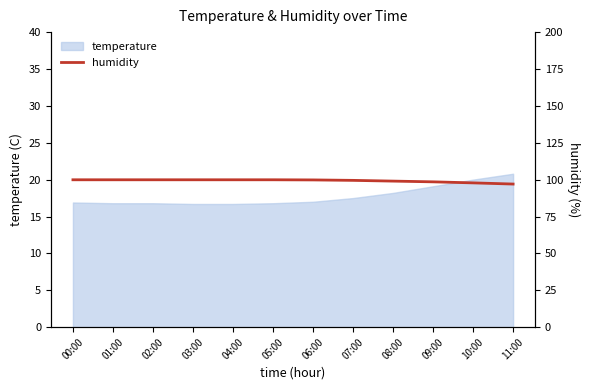

Does the chart display data point markers on the line(s)?

No